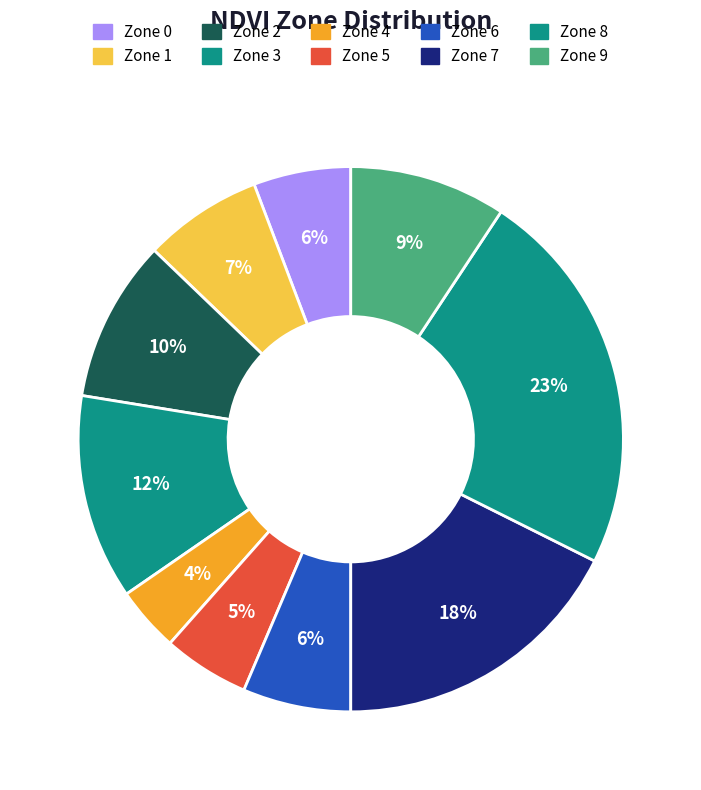

How many slices are in this pie chart?

10